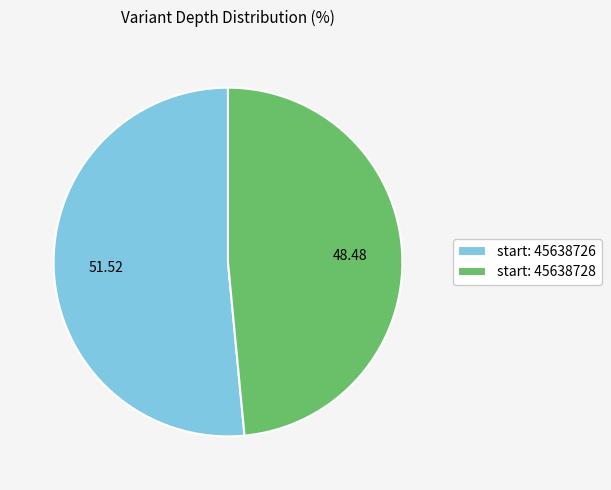

Rank the categories by value from highest to lowest.

start: 45638726, start: 45638728